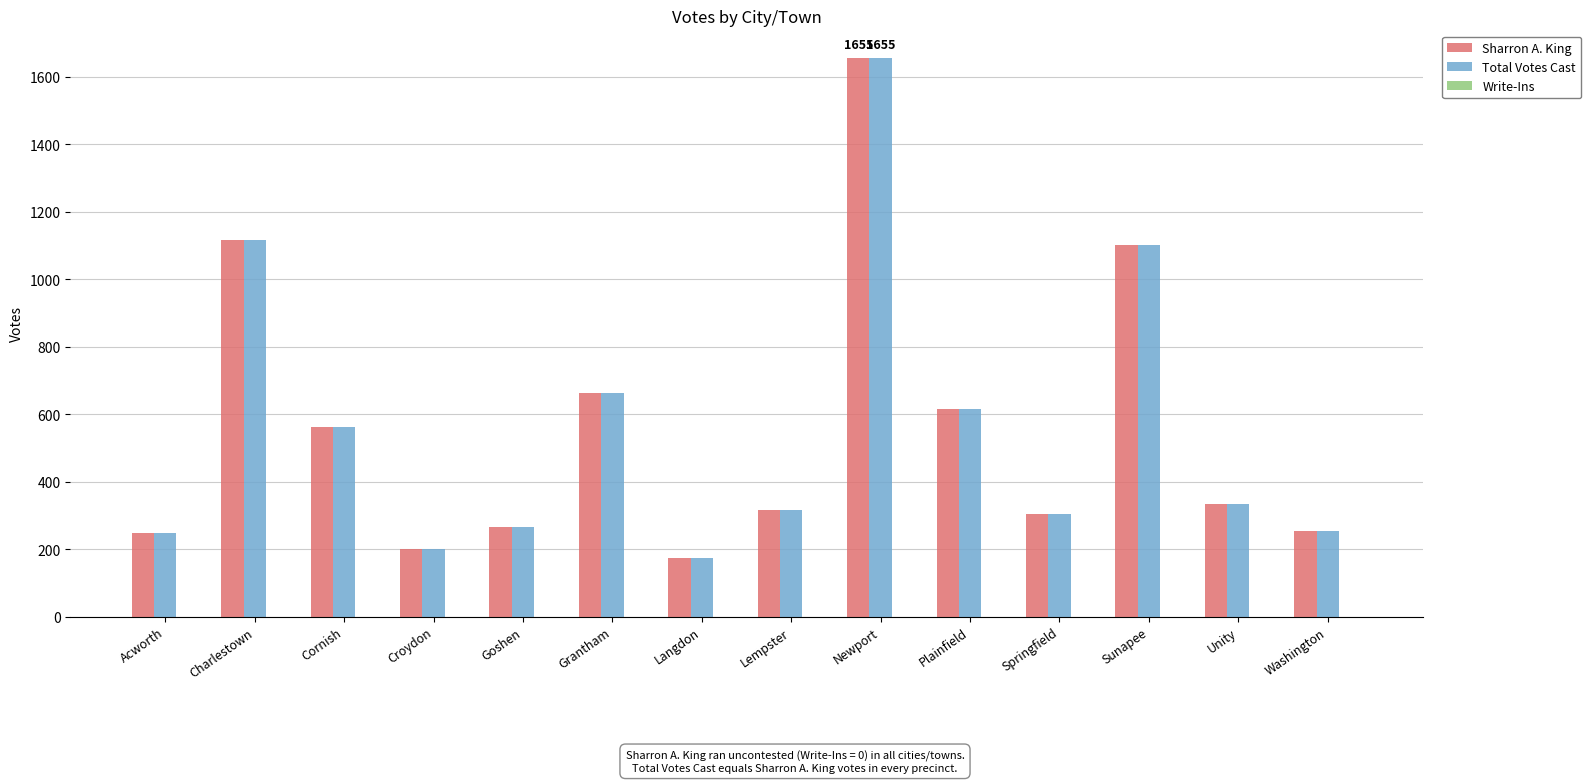

Read the Total Votes Cast value at Washington.

255